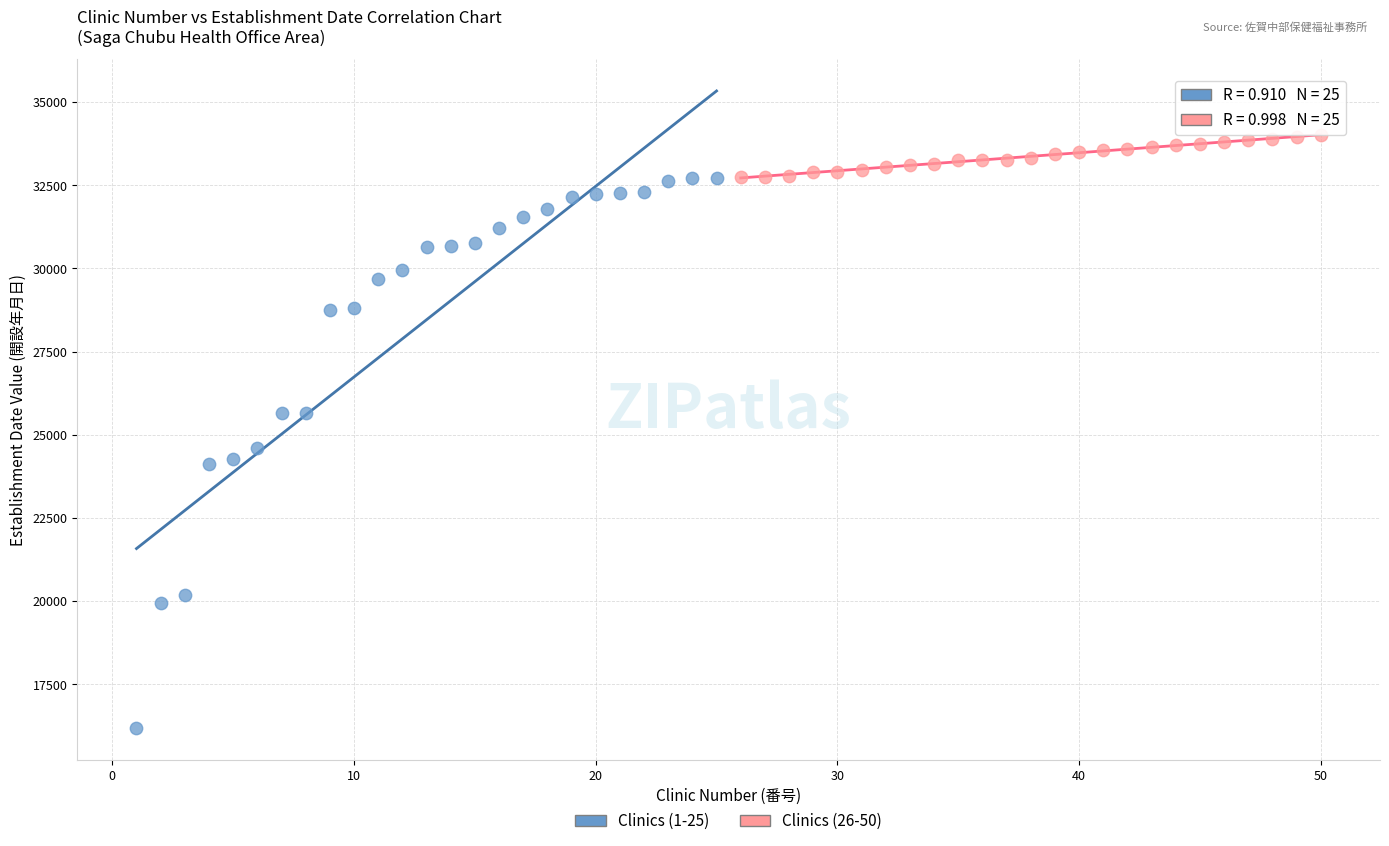

Which series contains the highest Y value?

Clinics (26-50)